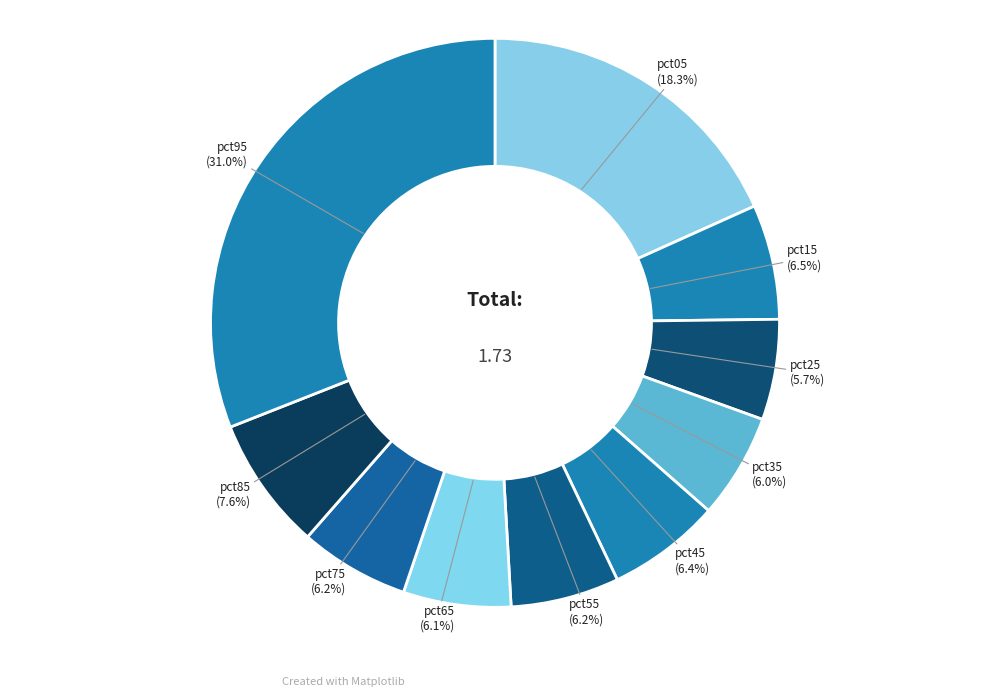

Is there any slice that represents more than half of the pie?

No